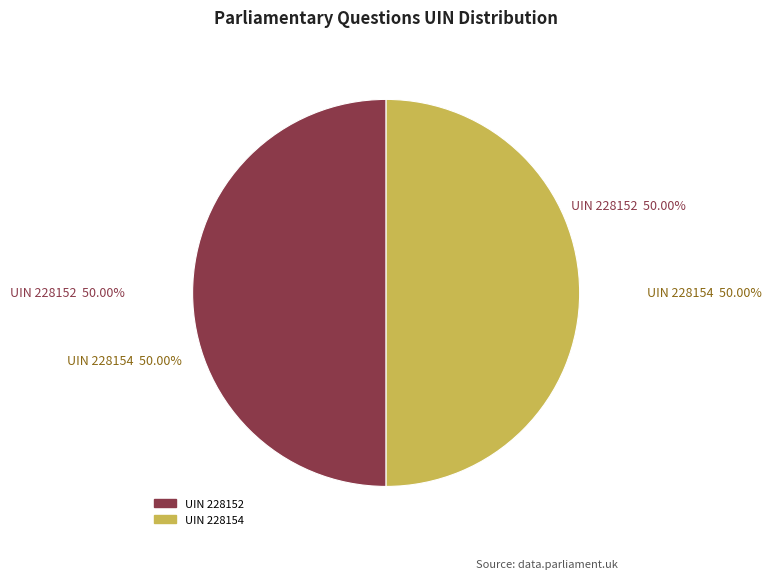

Combined, do UIN 228152 and UIN 228154 account for over 50%?

Yes